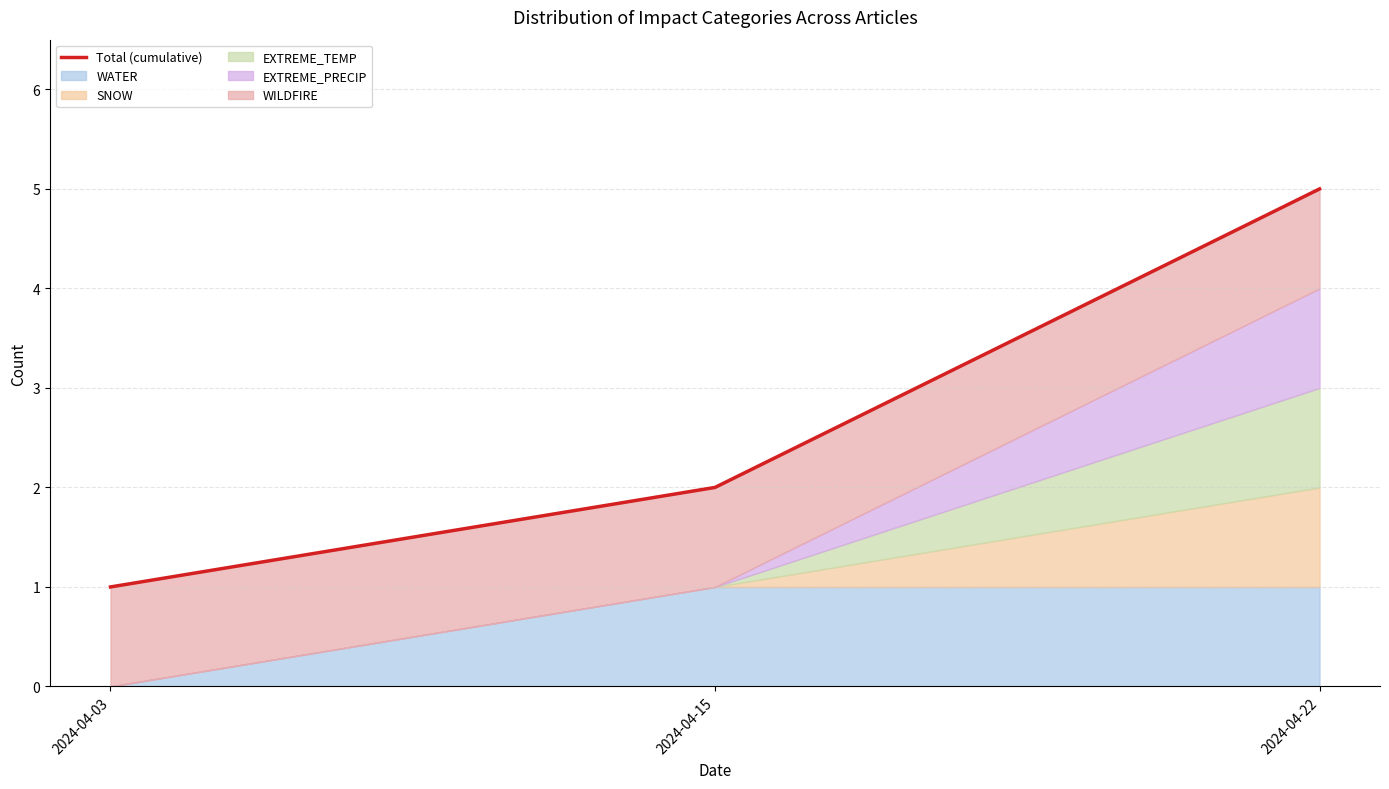

Reading right to left, extract all data points from this chart.

5	2	1